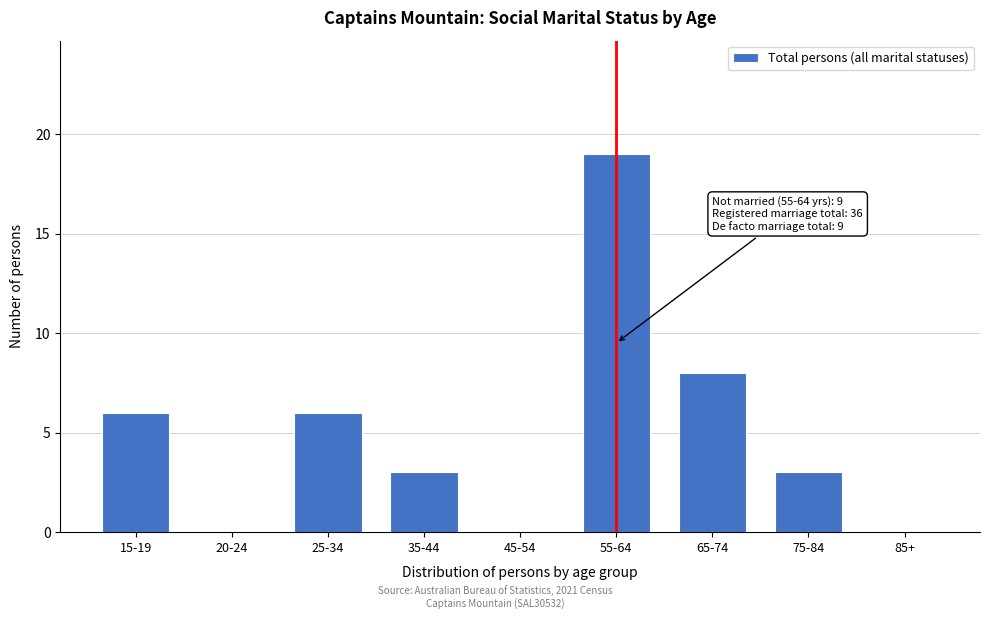

Reading right to left, list all the values displayed in this chart.

85+=0	75-84=3	65-74=8	55-64=19	45-54=0	35-44=3	25-34=6	20-24=0	15-19=6